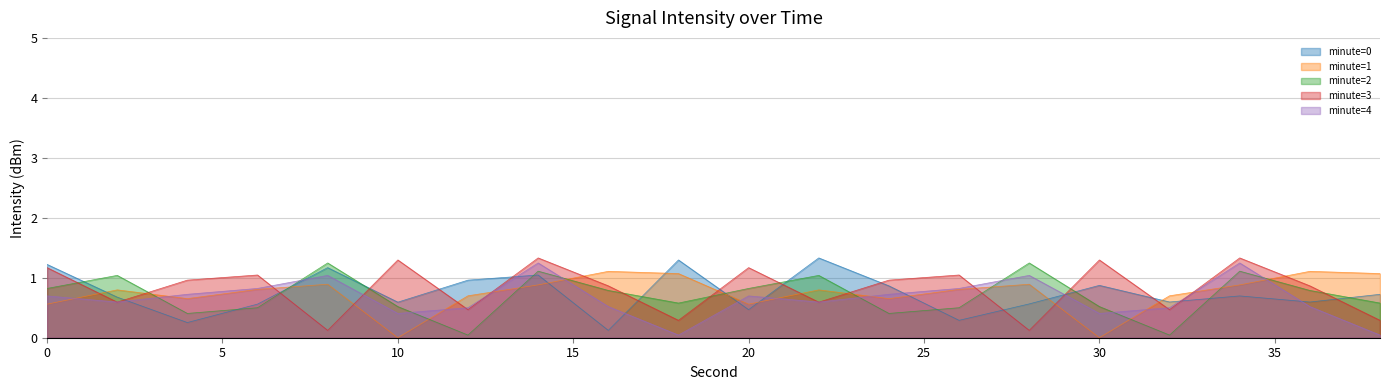

How many lines are shown in the chart?

5